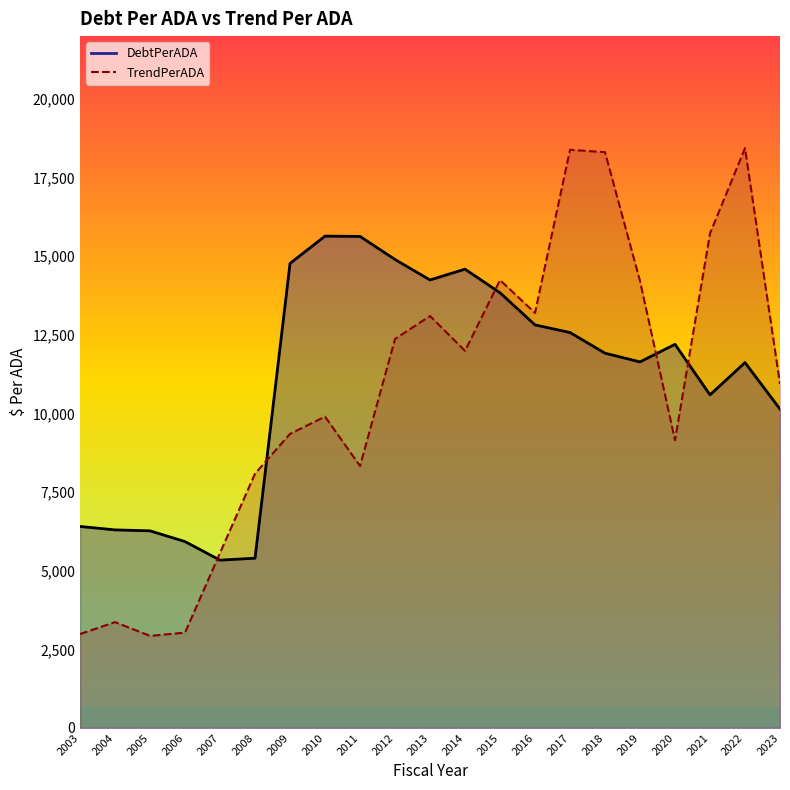

Reading left to right, list all the values displayed in this chart.

DebtPerADA: 2003=6406.4	2004=6297.8	2005=6267.4	2006=5925.1	2007=5335.3	2008=5397.3	2009=14771.6	2010=15639.5	2011=15630.0	2012=14896.5	2013=14245.4	2014=14588.9	2015=13838.2	2016=12816.1	2017=12573.6	2018=11916.9	2019=11639.5	2020=12199.5	2021=10591.7	2022=11618.0	2023=10139.6
TrendPerADA: 2003=2986.0	2004=3364.3	2005=2926.9	2006=3030.4	2007=5566.6	2008=8086.3	2009=9352.2	2010=9899.3	2011=8330.2	2012=12369.2	2013=13099.3	2014=11990.3	2015=14240.9	2016=13197.0	2017=18385.1	2018=18309.2	2019=14210.9	2020=9149.9	2021=15725.1	2022=18436.8	2023=10940.0